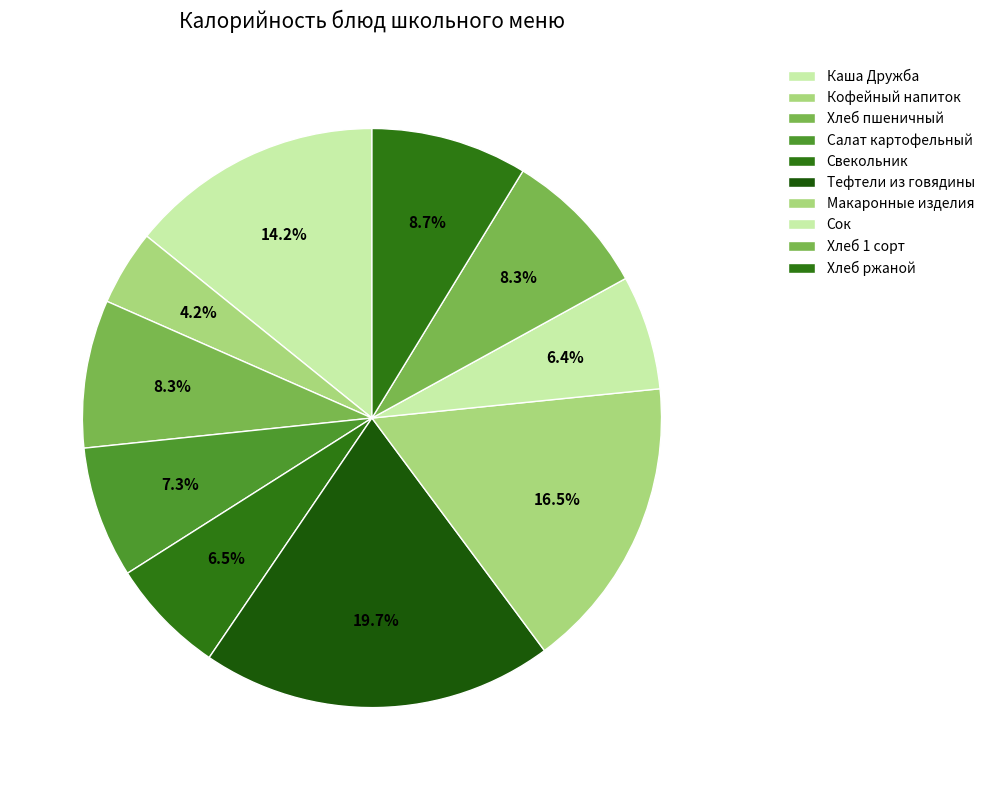

To the nearest percent, what percentage of the pie is Салат картофельный?

7%